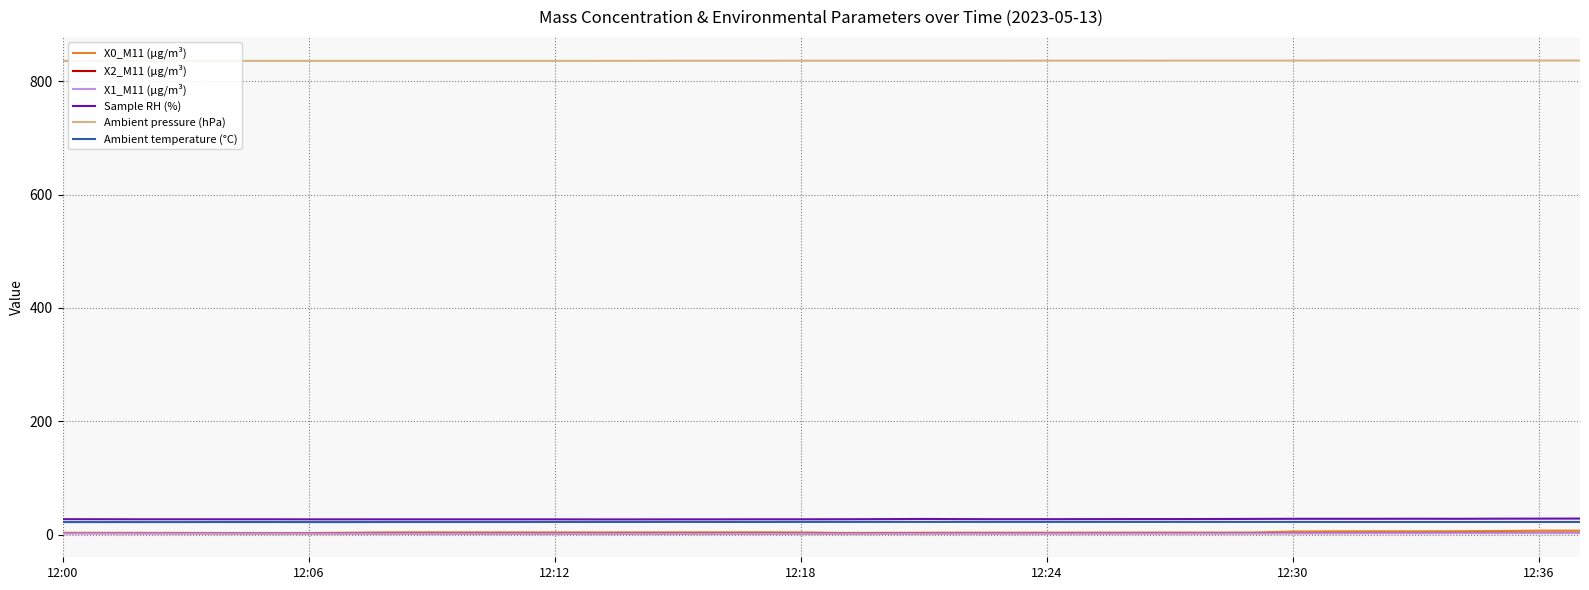

The value of Sample RH (%) at 12:06 is 26.8. True or false?

True